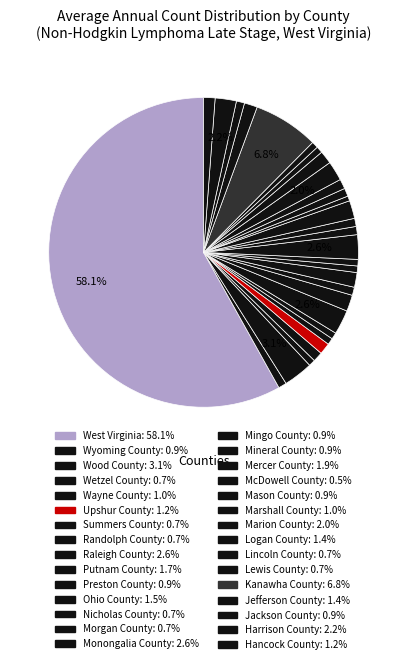

How many slices are in this pie chart?

30